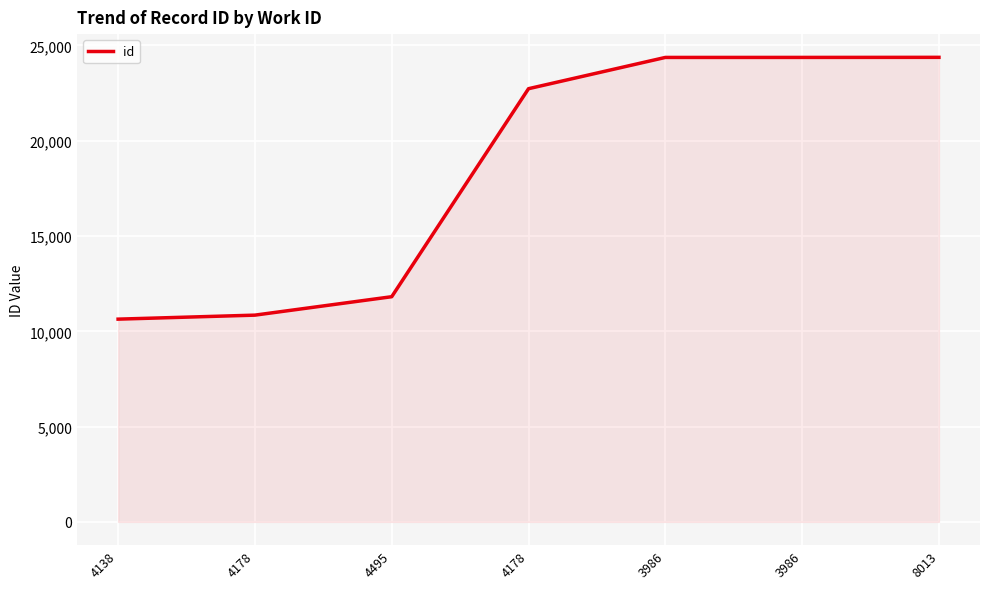

Which category has the lowest value across all series?

4138